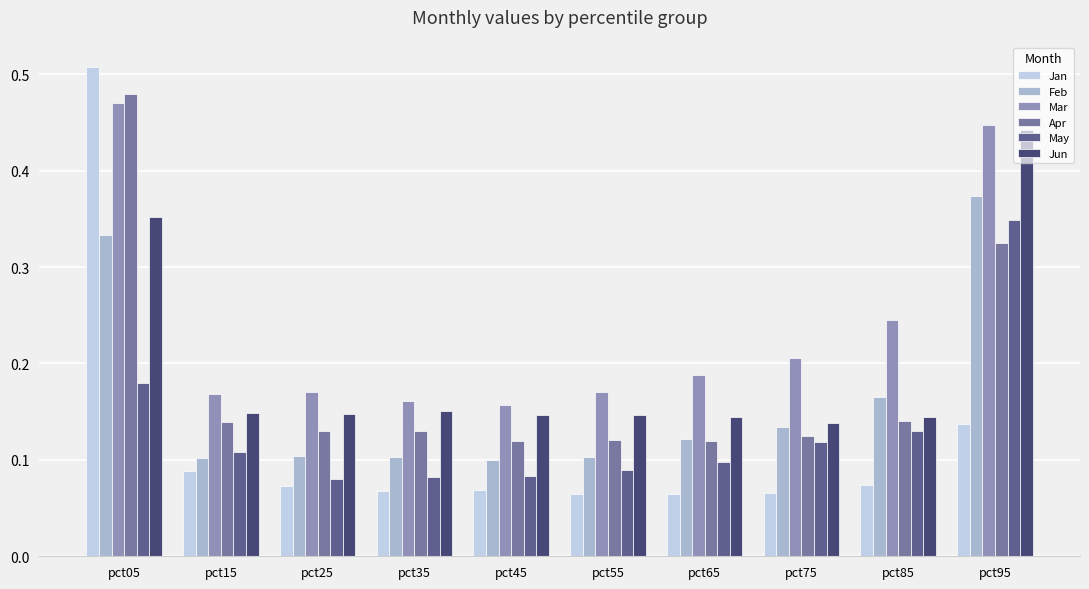

Between pct75 and pct55, which is larger?

pct75